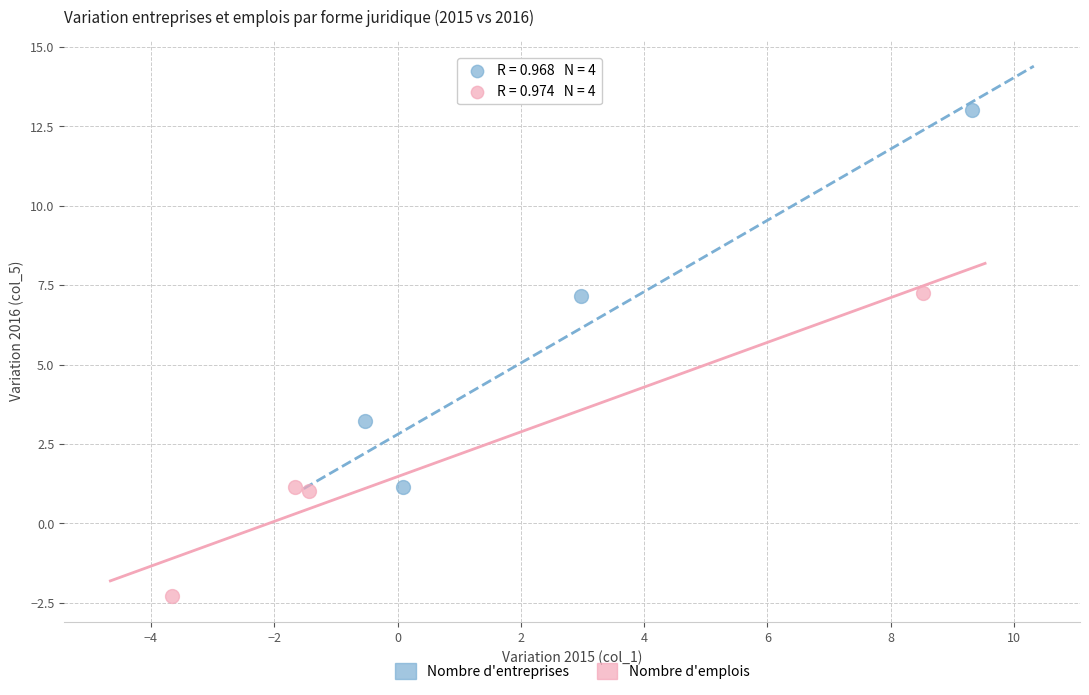

Which series contains the highest Y value?

Nombre d'entreprises